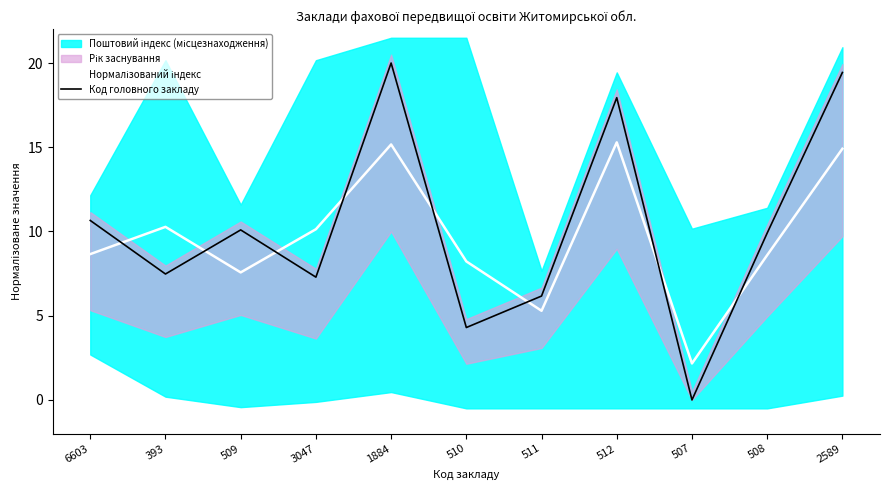

Is the value of Нормалізований індекс at 393 greater than the value of Код головного закладу at 510?

Yes